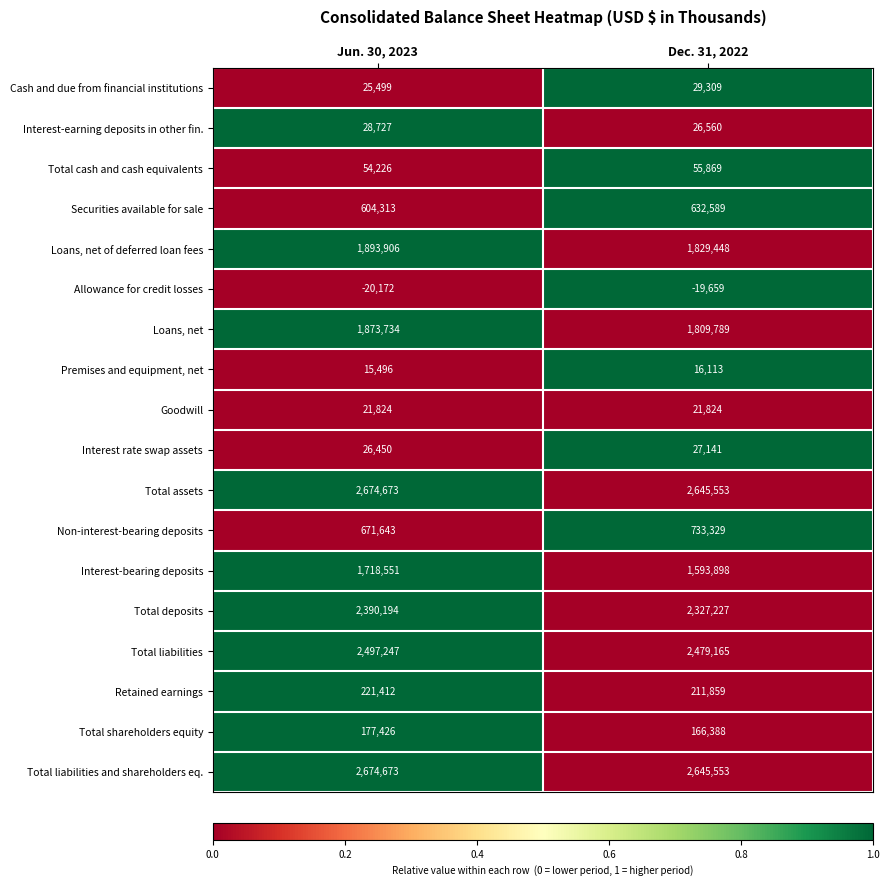

The value of Loans, net at Dec. 31, 2022 is 485681. True or false?

False